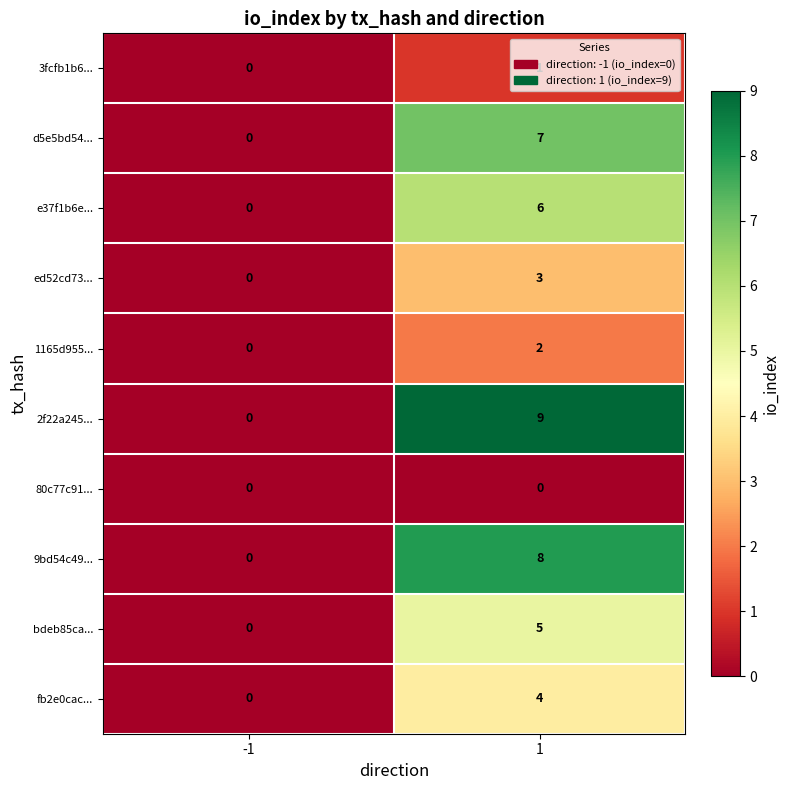

Which series has the largest total across all categories?

2f22a245...